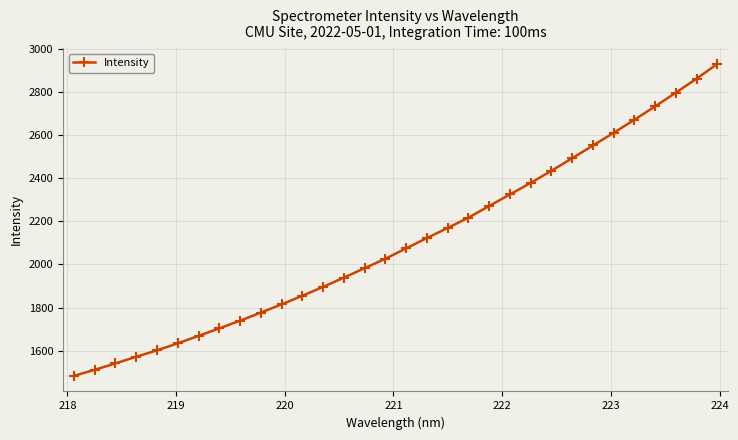

True or false: there are more than 2 points higher than both neighbors.

False